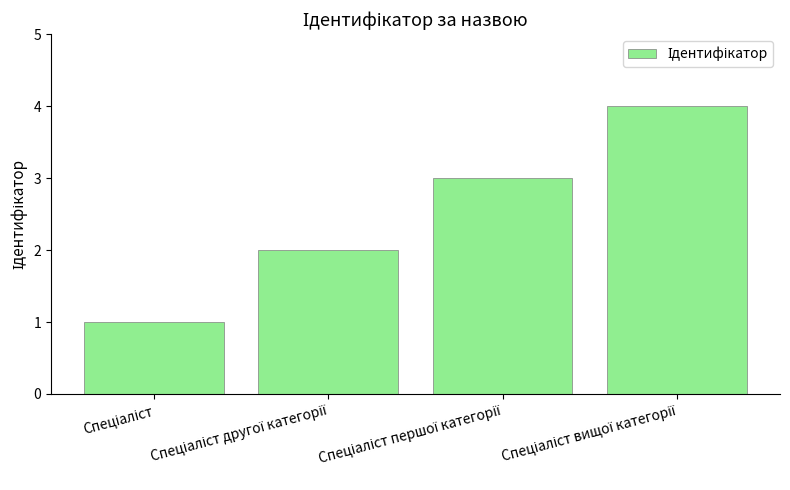

What is the greatest value displayed?

4